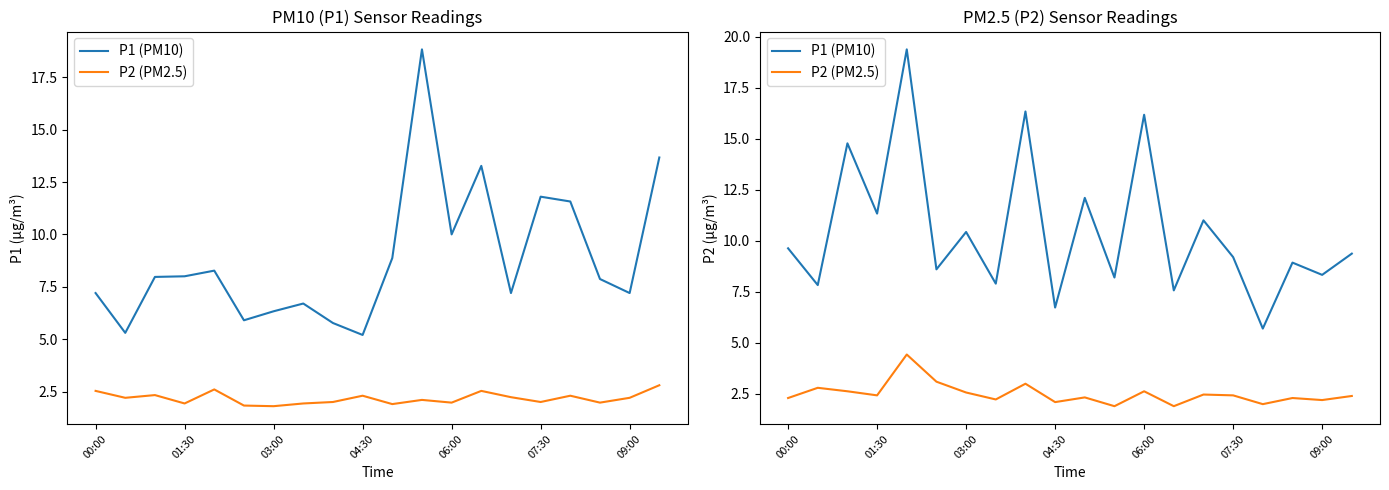

True or false: P1 (PM10) has a value of 9.4 at 19.

True